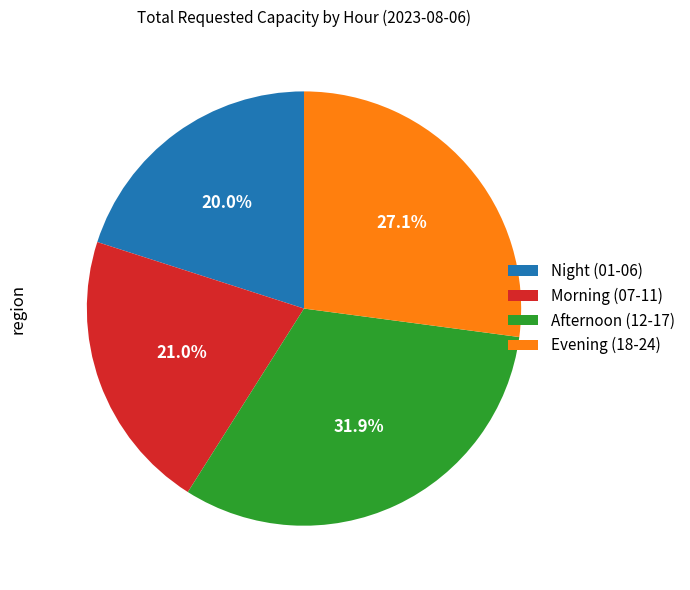

Combined, what portion of the pie is Afternoon (12-17) and Morning (07-11)?

52.9%